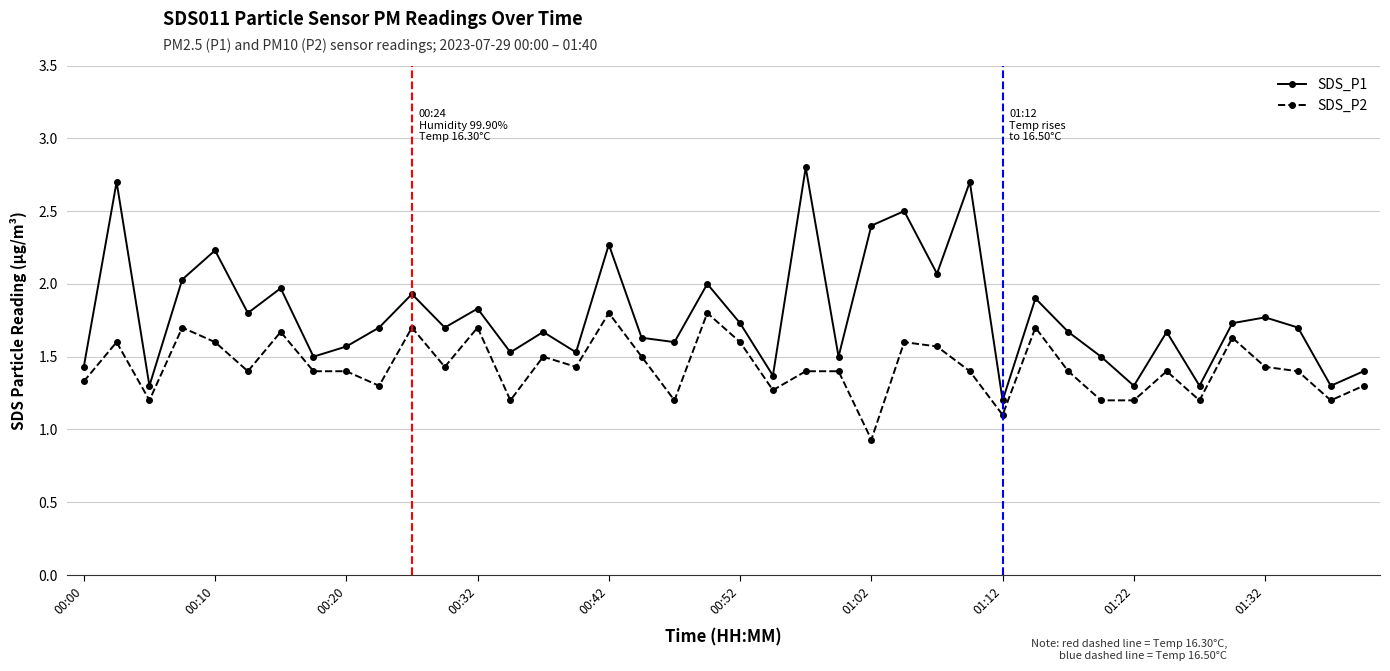

What is the difference between the second highest and second lowest values in the SDS_P1 series?

1.4